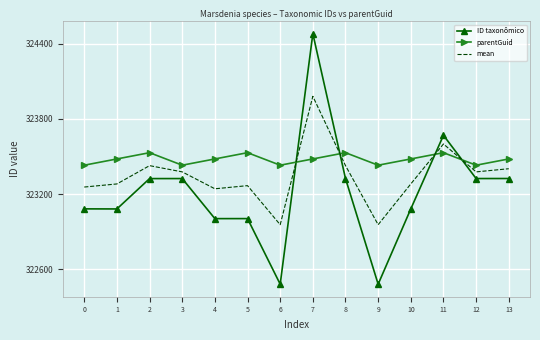

What is the total value across all series at 4?

969725.3